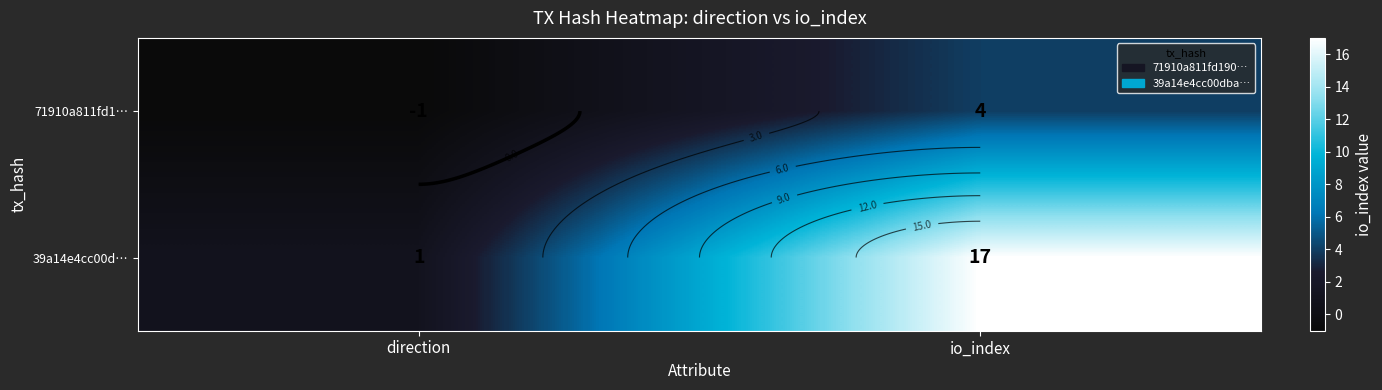

Which series has the largest total across all categories?

39a14e4cc00d…